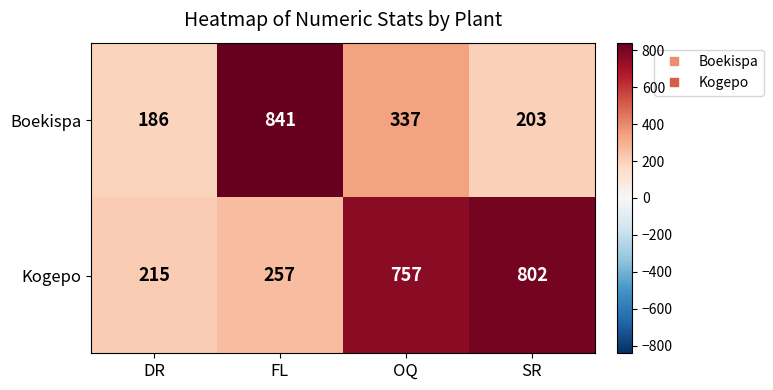

What is the difference between the maximum and minimum values in the Boekispa series?

655